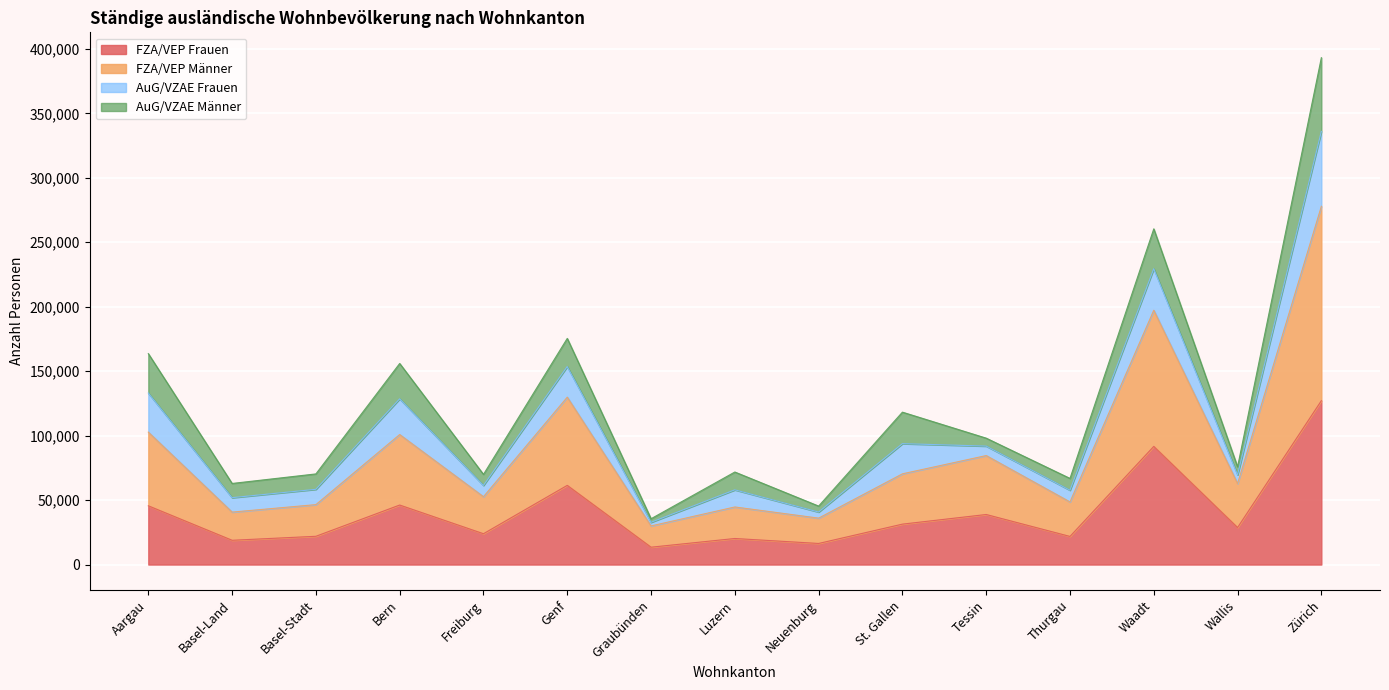

The FZA/VEP Frauen series shows 23924 at Freiburg. True or false?

True